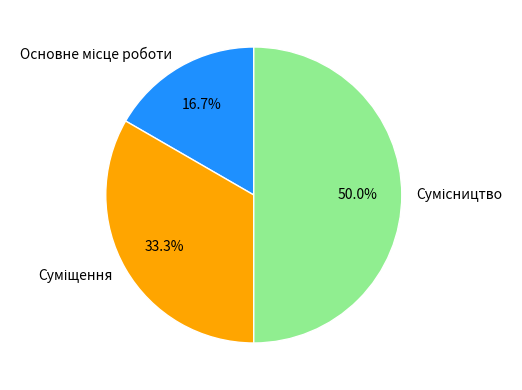

To the nearest percent, what is the difference between the largest and smallest slice percentages?

33%